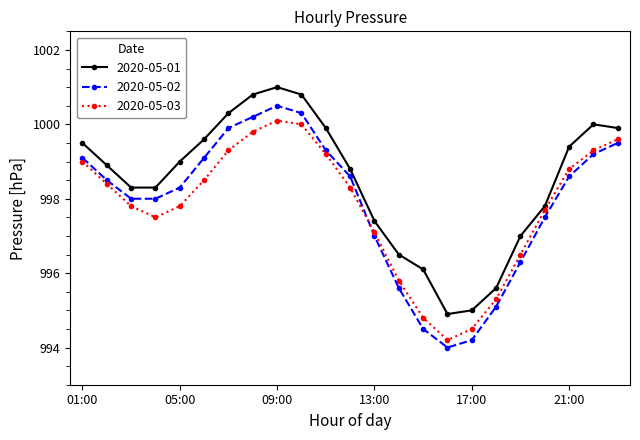

What is the minimum value for 2020-05-03?

994.2